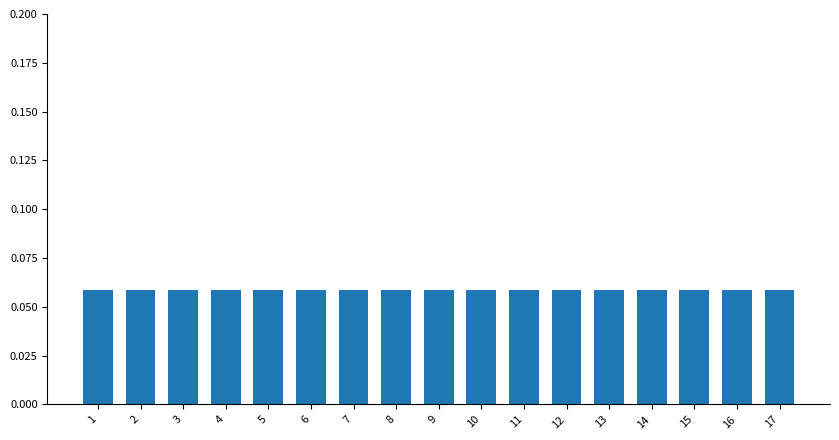

Which category has the lowest value across all series?

10